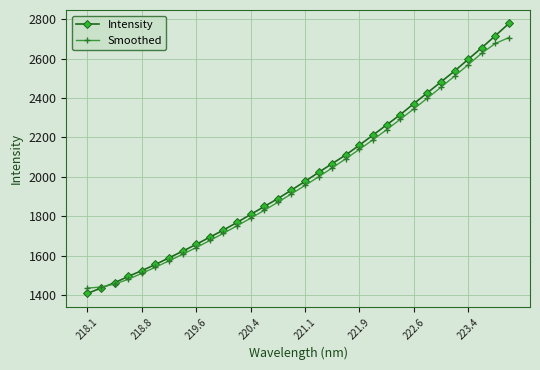

Rank the series by their maximum value, from lowest to highest.

Smoothed, Intensity